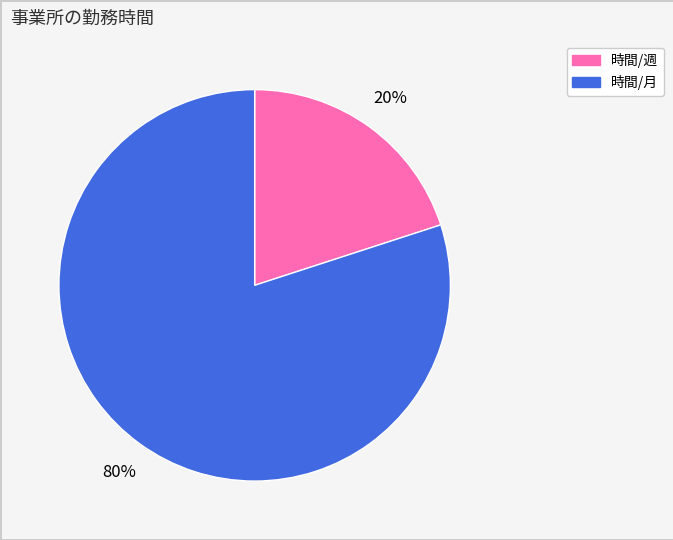

Which category has the biggest portion of the pie?

時間/月